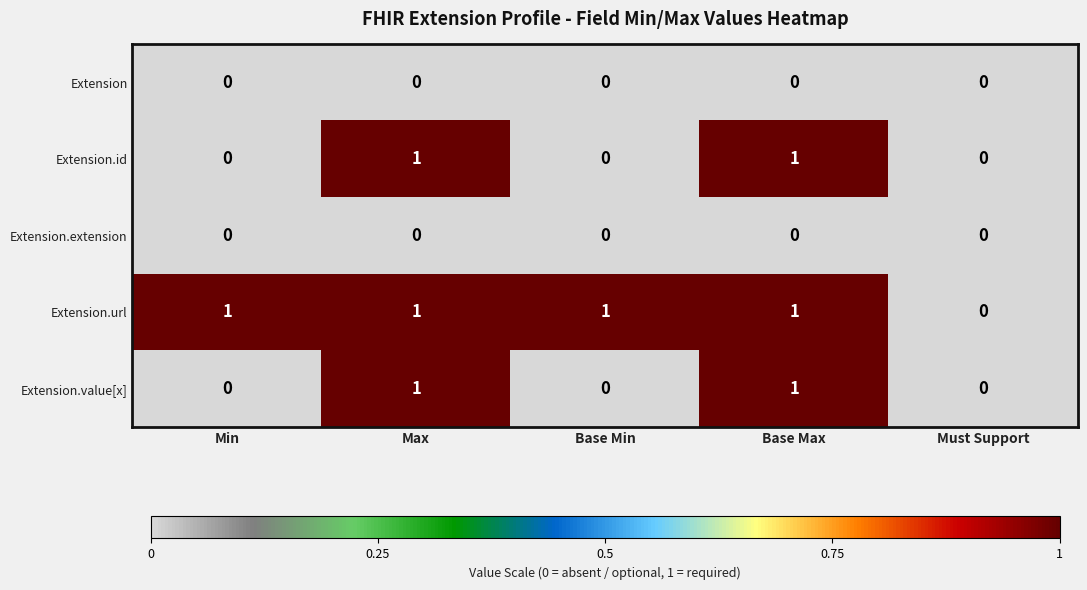

Which series has the largest total across all categories?

Extension.url